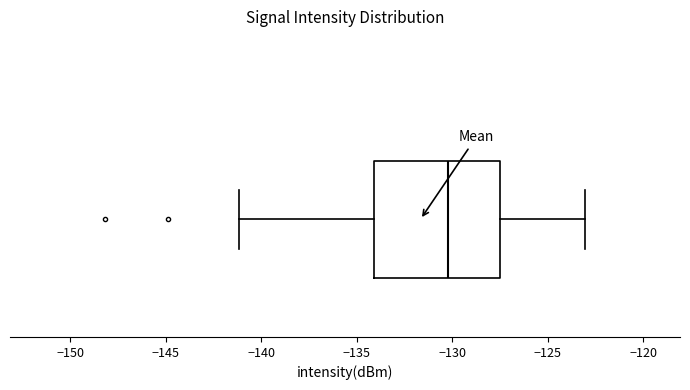

Where does the right whisker of the box end on the x-axis? The values are not printed on the chart, so give them approximately, as read against the axis.

-123.0